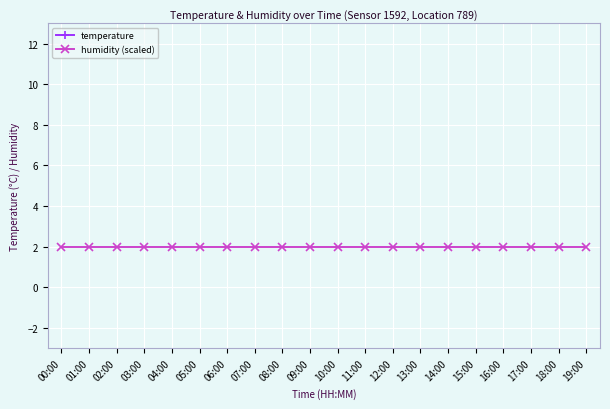

What is the spread (max minus min) of values at 14:00?

22.1